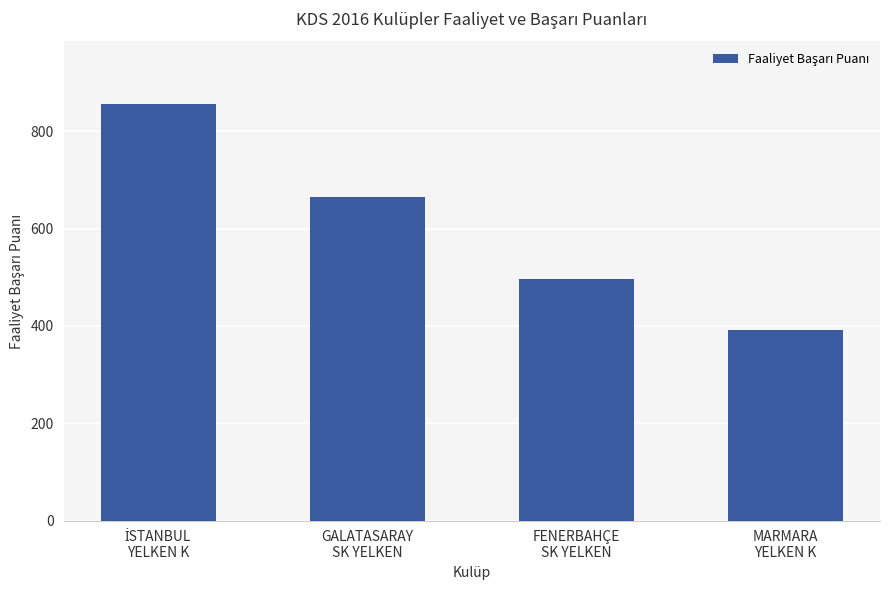

What is the difference between the maximum and minimum values?

465